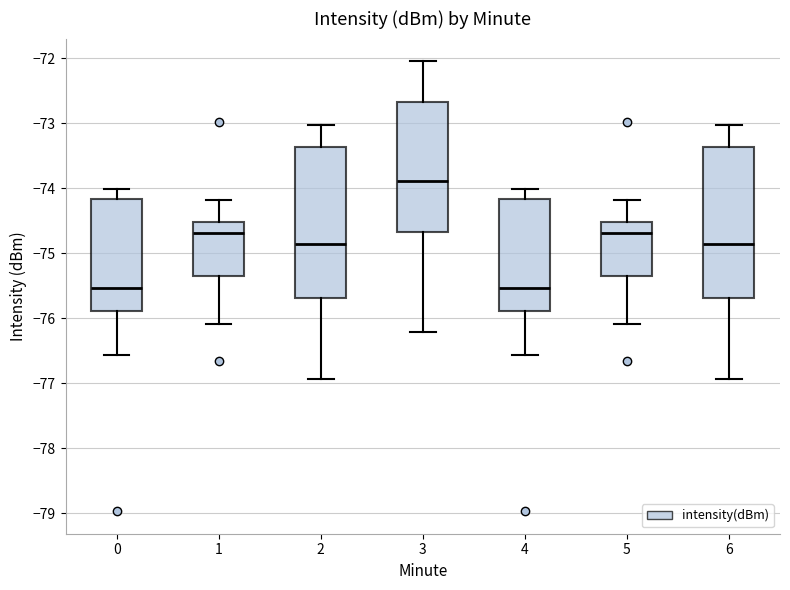

Reading left to right, read every box against the y-axis: the position of its median line, the range the box covers, and the ends of its whiskers. The values are not printed on the chart, so give them approximately, as read against the axis.

0: median -75.5, box -75.9 to -74.2, whiskers -76.6 to -74.0
1: median -74.7, box -75.3 to -74.5, whiskers -76.1 to -74.2
2: median -74.9, box -75.7 to -73.4, whiskers -76.9 to -73.0
3: median -73.9, box -74.7 to -72.7, whiskers -76.2 to -72.0
4: median -75.5, box -75.9 to -74.2, whiskers -76.6 to -74.0
5: median -74.7, box -75.3 to -74.5, whiskers -76.1 to -74.2
6: median -74.9, box -75.7 to -73.4, whiskers -76.9 to -73.0